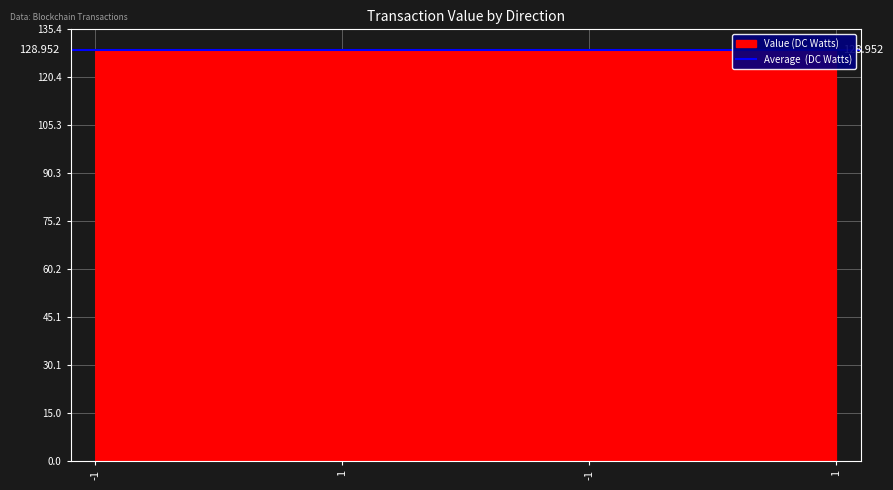

What is the average value?

129.0